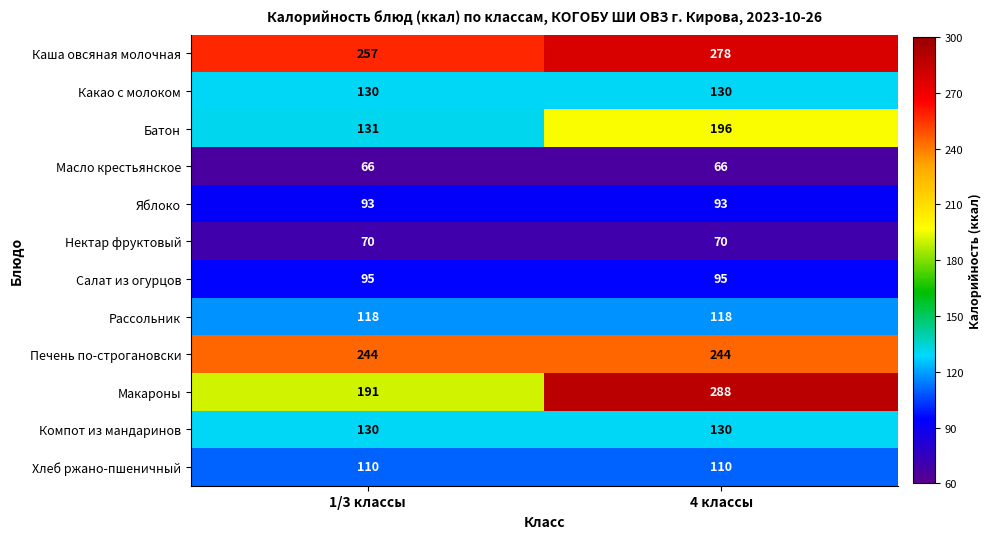

What is the approximate value of Нектар фруктовый at 4 классы?

70